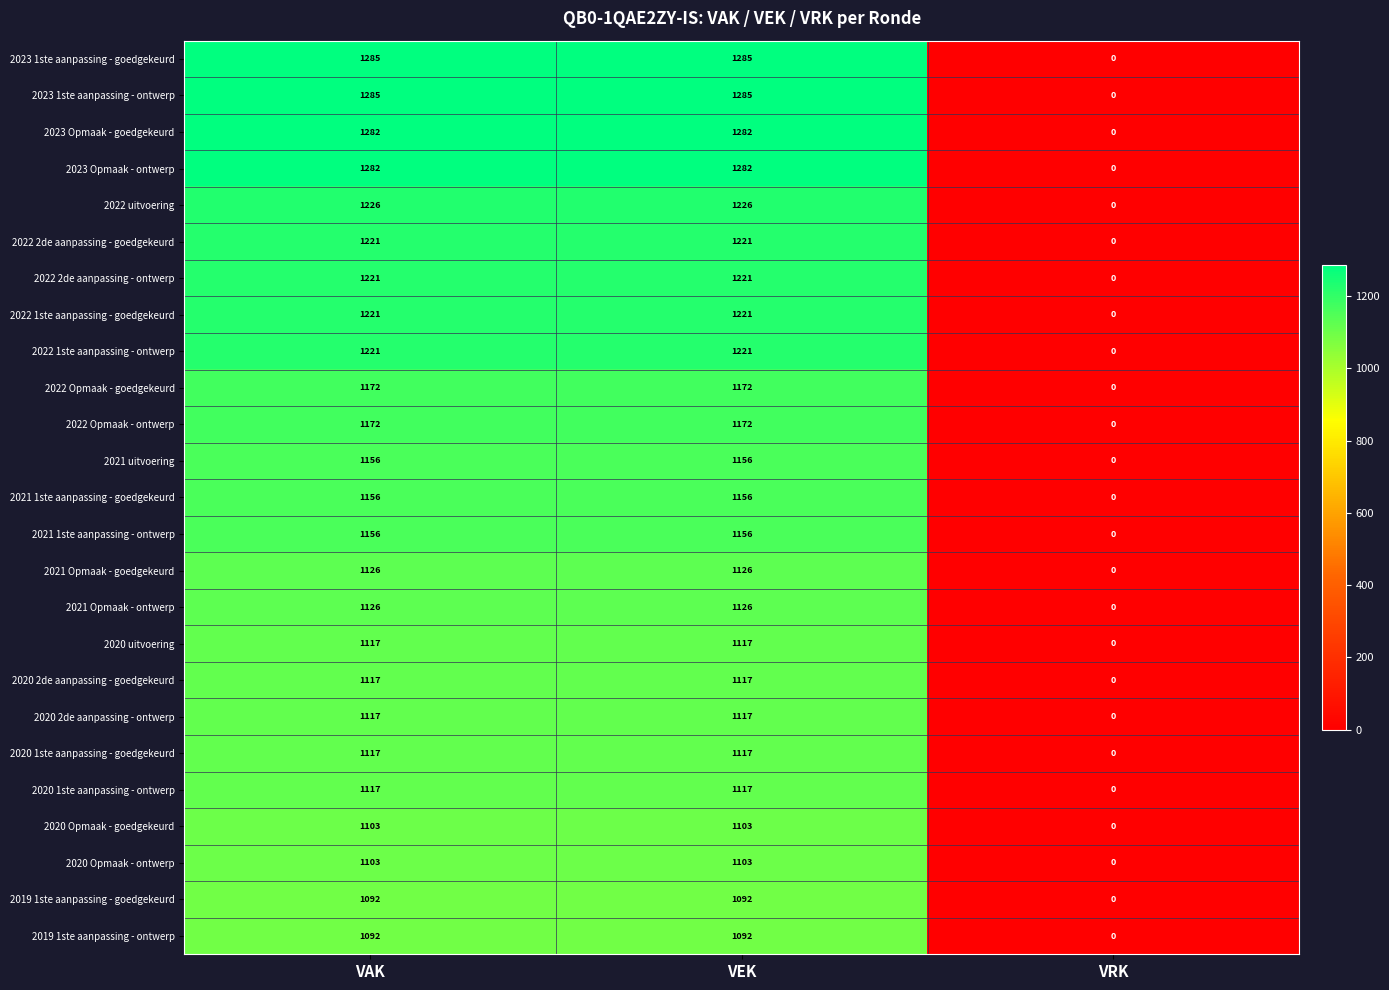

How many series are shown in this chart?

25